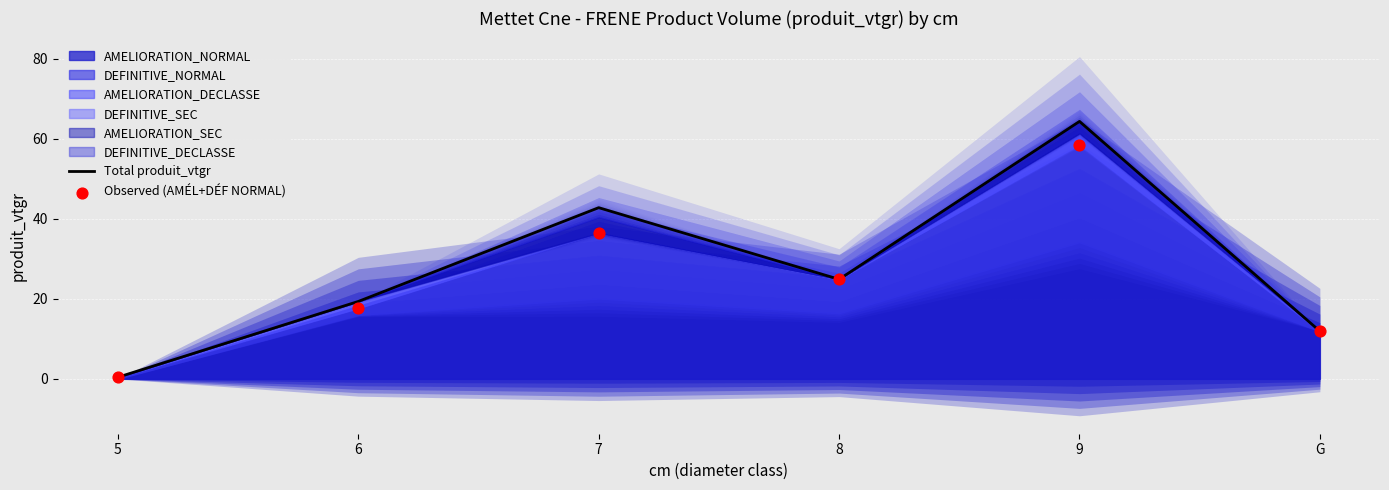

What is the total value across all series at 5?

0.8